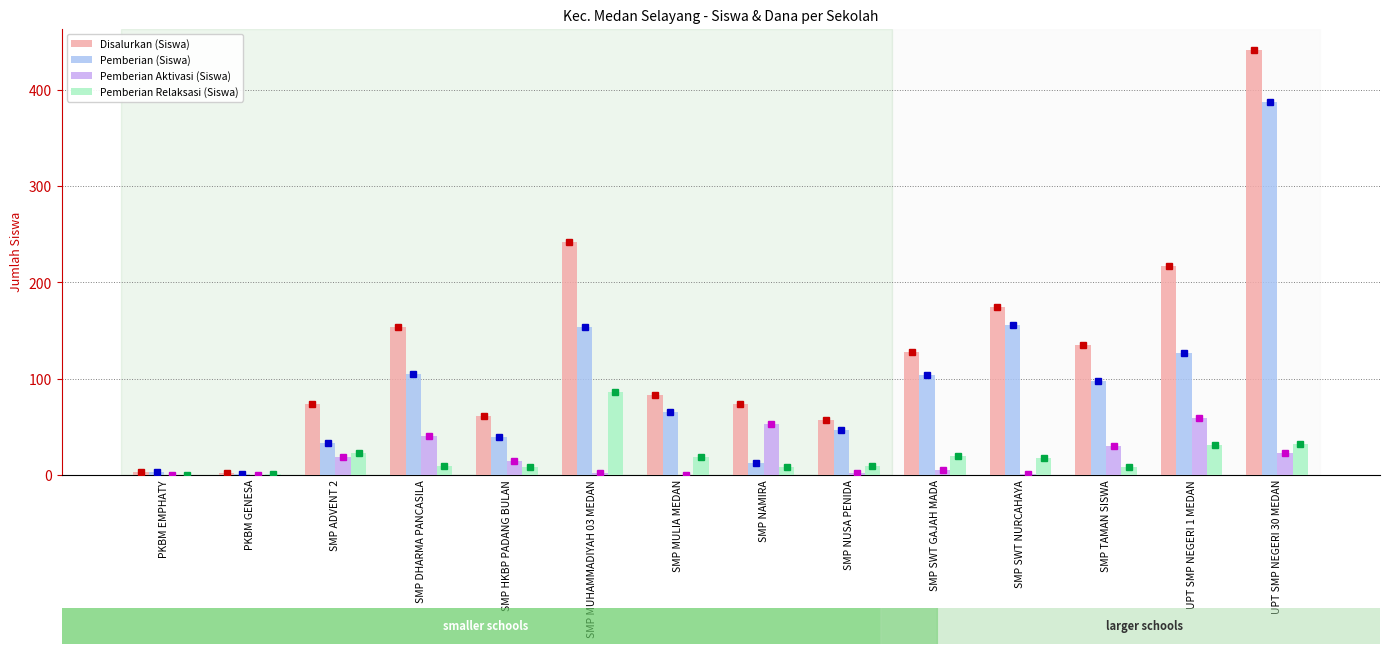

Which category has the highest value in the Pemberian Relaksasi (Siswa) series?

SMP MUHAMMADIYAH 03 MEDAN